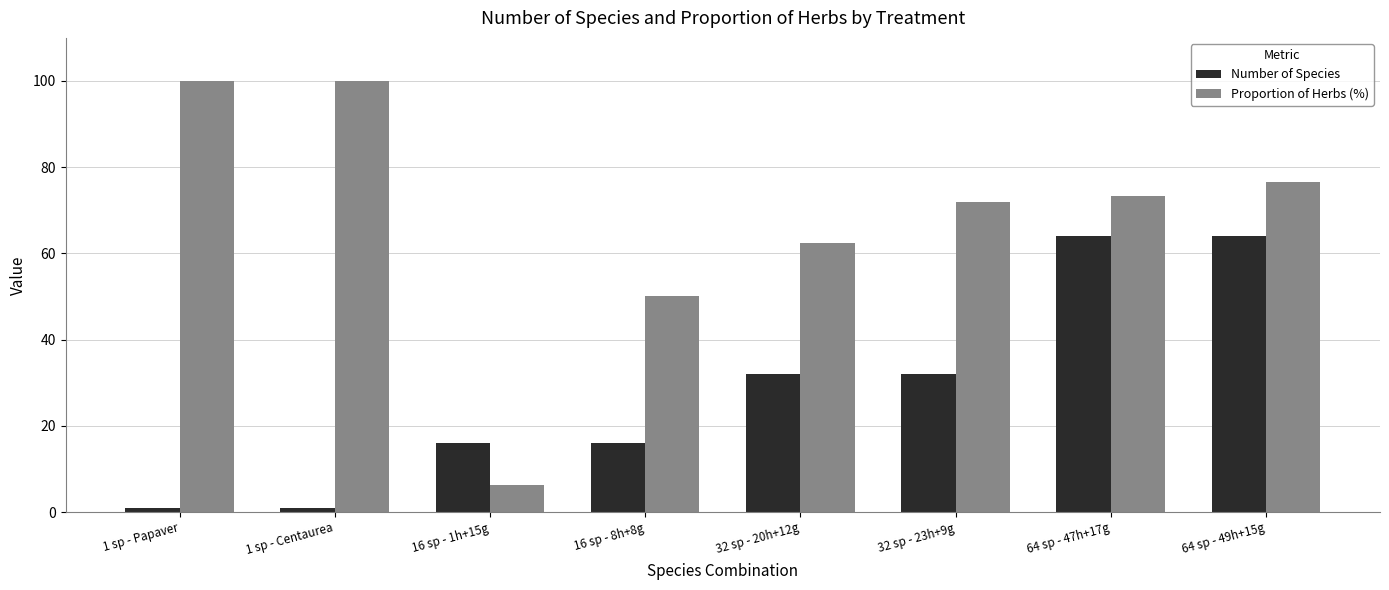

Reading right to left, transcribe all the data shown in this chart.

Number of Species: 64.0	64.0	32.0	32.0	16.0	16.0	1.0	1.0
Proportion of Herbs (%): 76.6	73.4	71.9	62.5	50.0	6.3	100.0	100.0